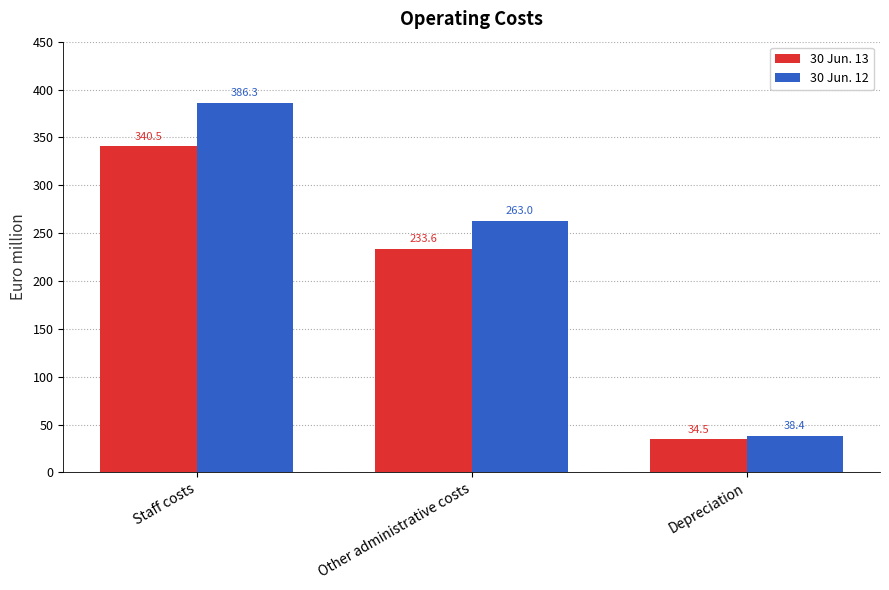

Between Other administrative costs and Depreciation, which series saw the biggest shift?

30 Jun. 12